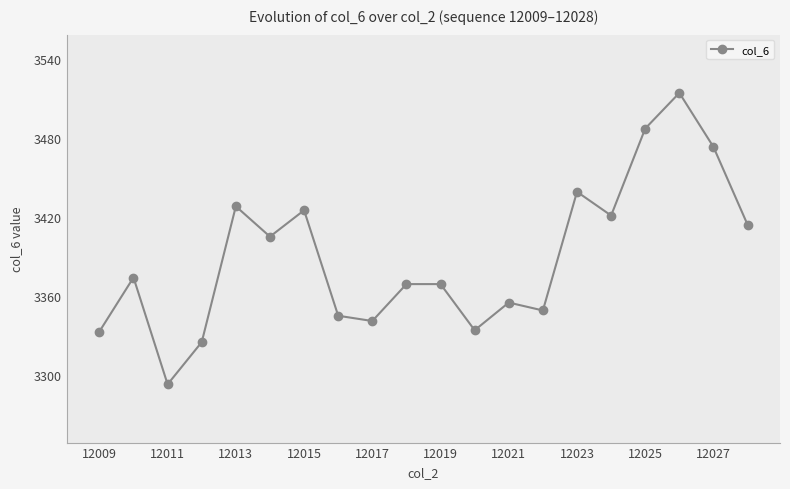

What is the difference between the maximum and second lowest values?

189